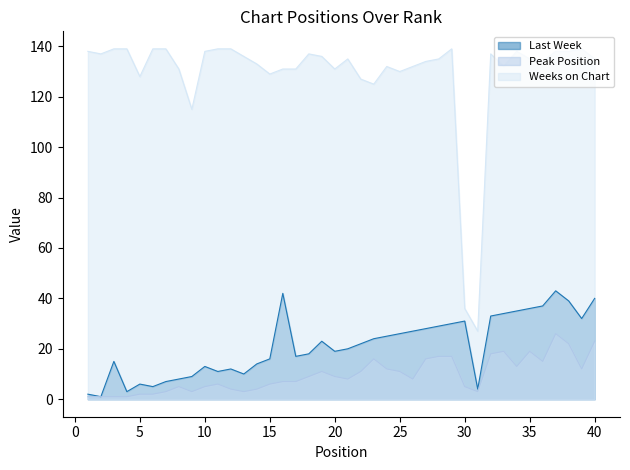

Which category has the highest value across all series?

3